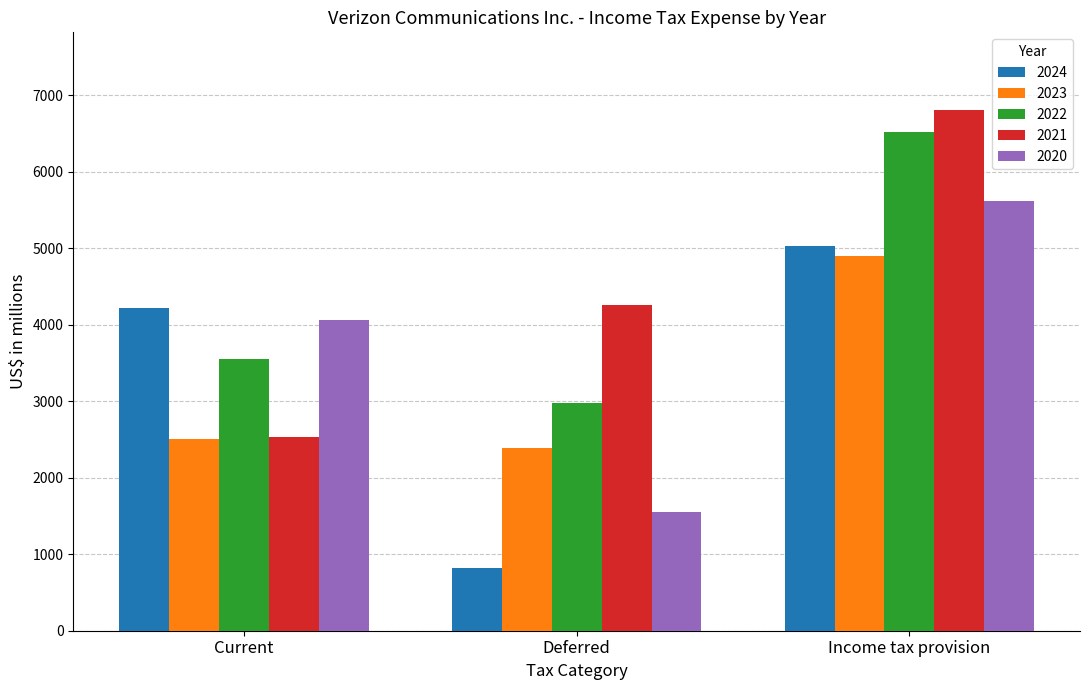

How many data points does each series have?

3